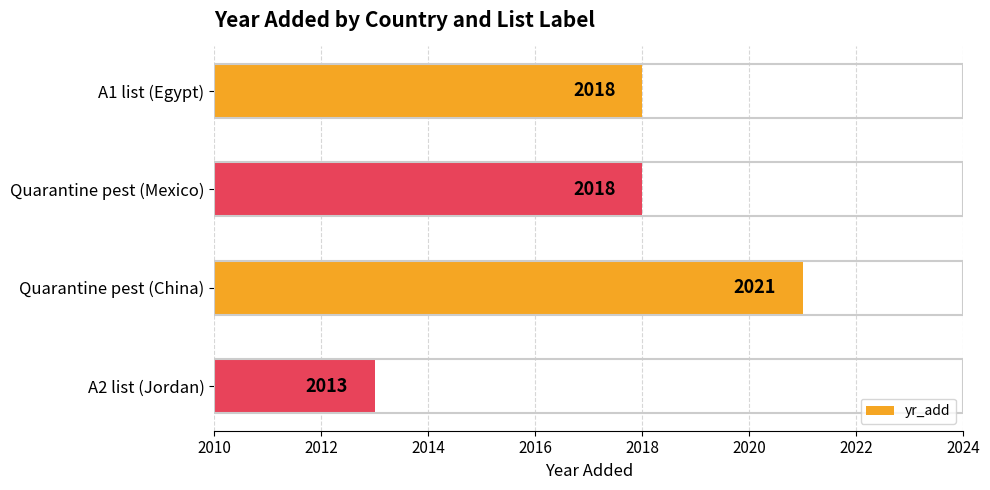

Read the value at Quarantine pest (Mexico).

2018